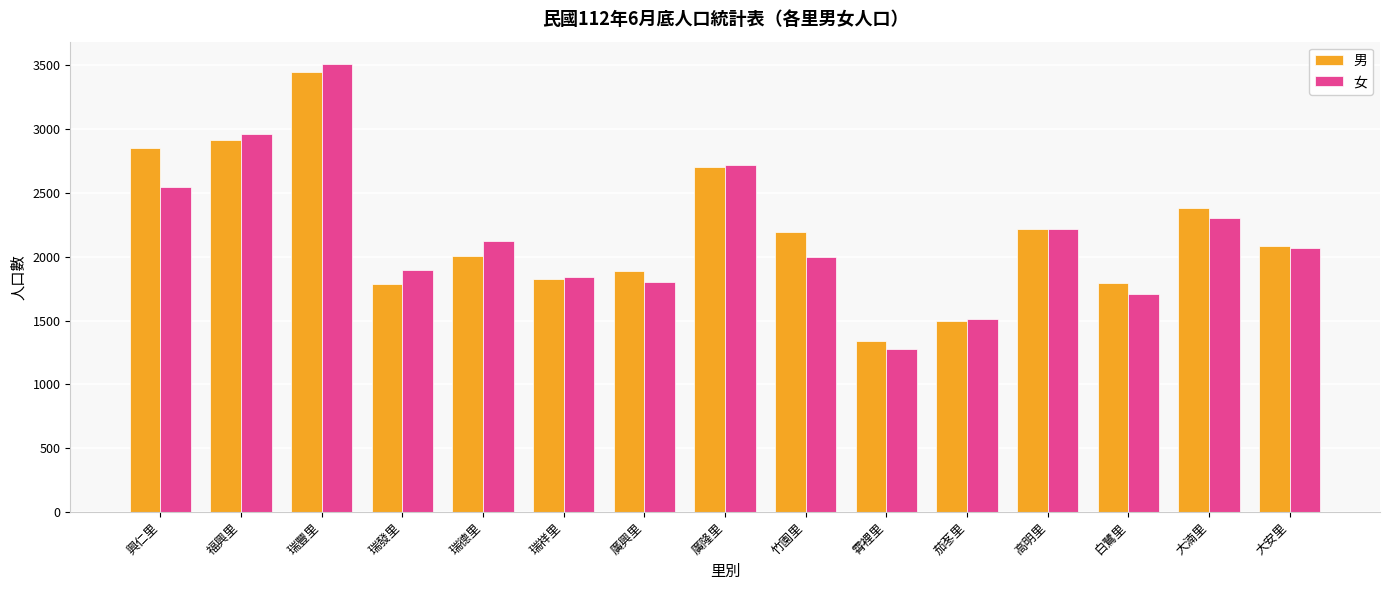

Which category has the lowest value in the 男 series?

霄裡里